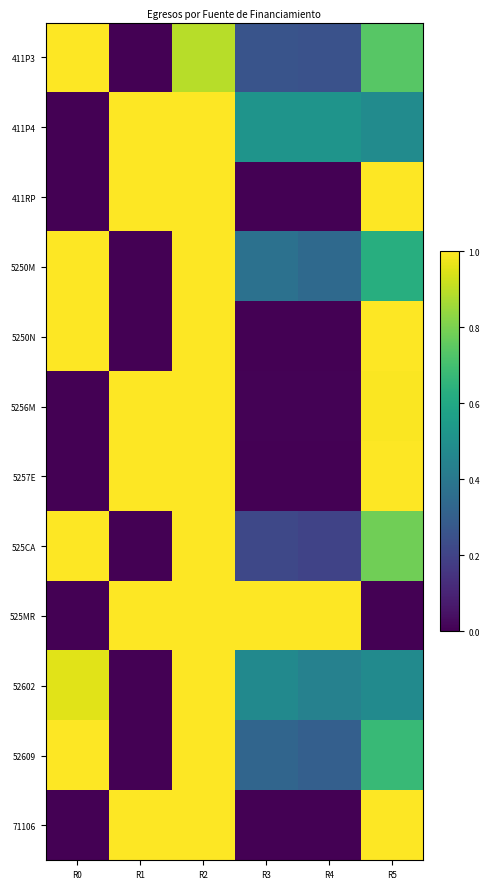

Reading right to left, extract all data points from this chart.

411P3: R5=0.7	R4=0.3	R3=0.3	R2=0.9	R1=0.0	R0=1.0
411P4: R5=0.5	R4=0.5	R3=0.5	R2=1.0	R1=1.0	R0=0.0
411RP: R5=1.0	R4=0.0	R3=0.0	R2=1.0	R1=1.0	R0=0.0
5250M: R5=0.6	R4=0.3	R3=0.4	R2=1.0	R1=0.0	R0=1.0
5250N: R5=1.0	R4=0.0	R3=0.0	R2=1.0	R1=0.0	R0=1.0
5256M: R5=1.0	R4=0.0	R3=0.0	R2=1.0	R1=1.0	R0=0.0
5257E: R5=1.0	R4=0.0	R3=0.0	R2=1.0	R1=1.0	R0=0.0
525CA: R5=0.8	R4=0.2	R3=0.2	R2=1.0	R1=0.0	R0=1.0
525MR: R5=0.0	R4=1.0	R3=1.0	R2=1.0	R1=1.0	R0=0.0
52602: R5=0.5	R4=0.4	R3=0.5	R2=1.0	R1=0.0	R0=1.0
52609: R5=0.7	R4=0.3	R3=0.3	R2=1.0	R1=0.0	R0=1.0
71106: R5=1.0	R4=0.0	R3=0.0	R2=1.0	R1=1.0	R0=0.0